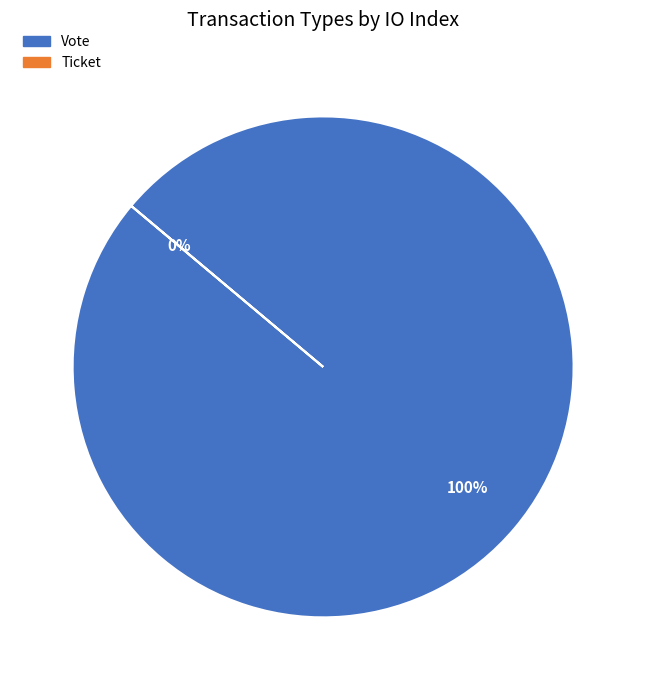

How many segments does this pie chart have?

2